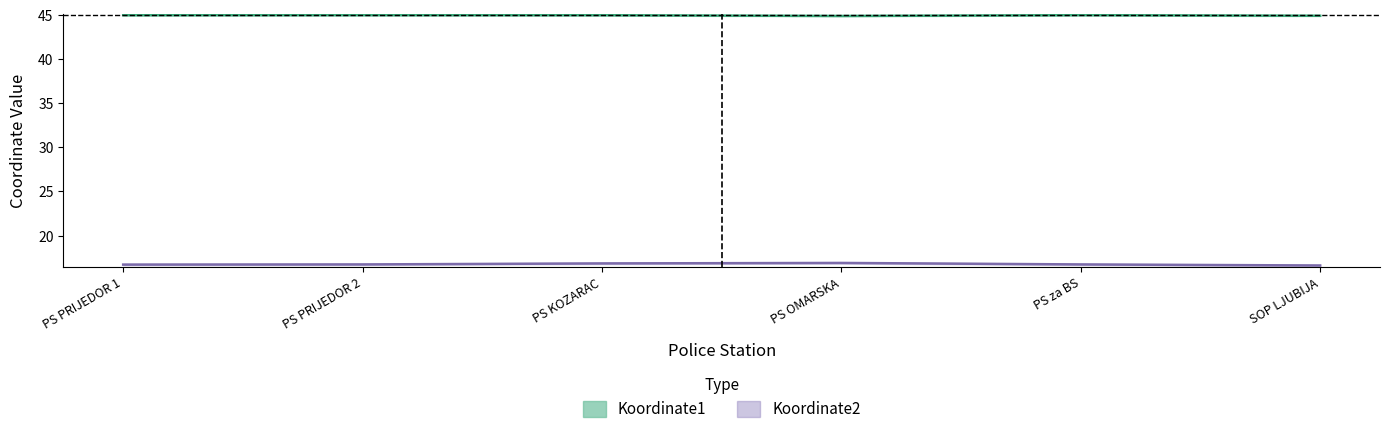

What is the maximum value shown in the chart?

45.0